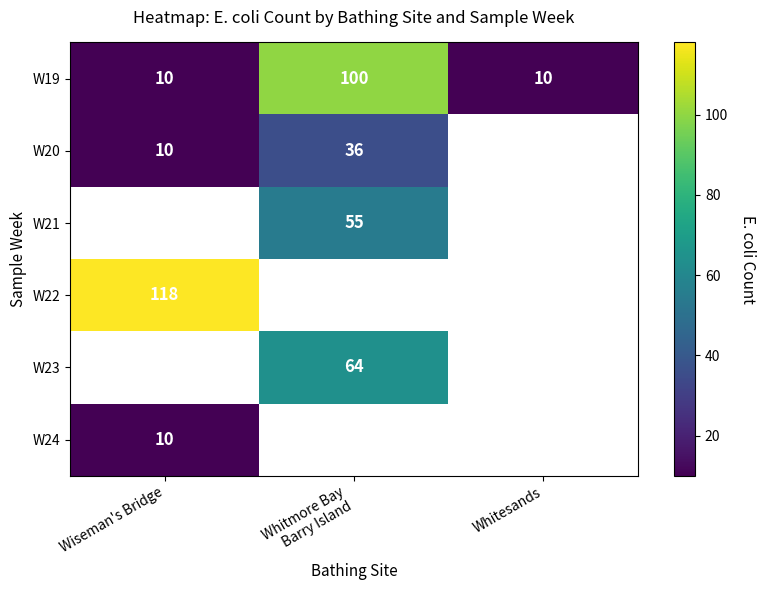

The value of W19 at Whitesands is 13. True or false?

False